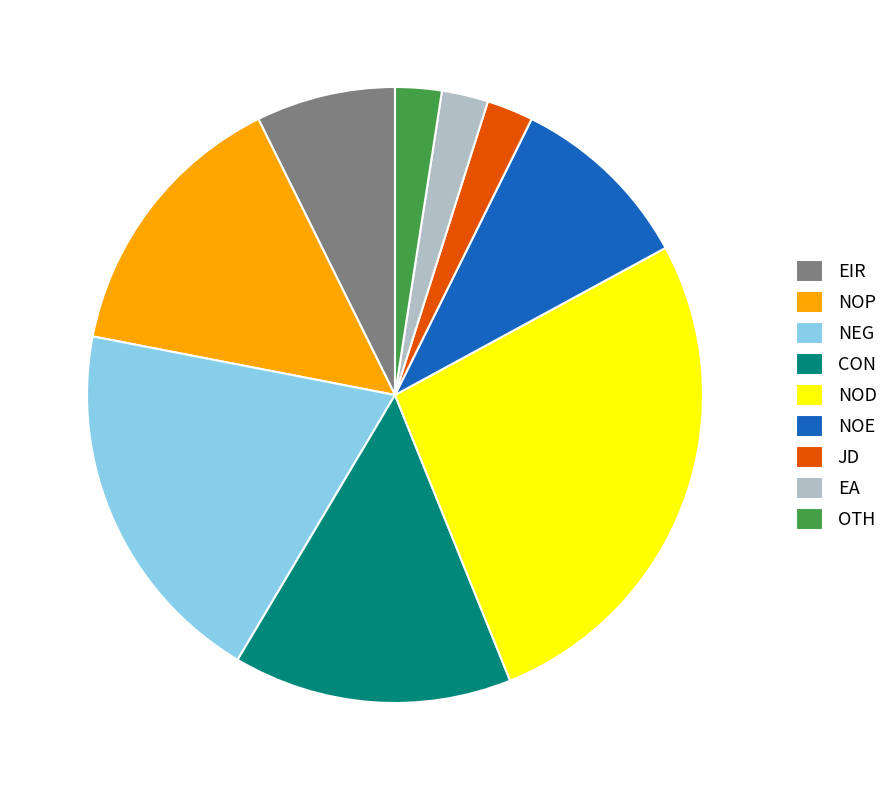

Does EIR account for over 50% of the chart?

No